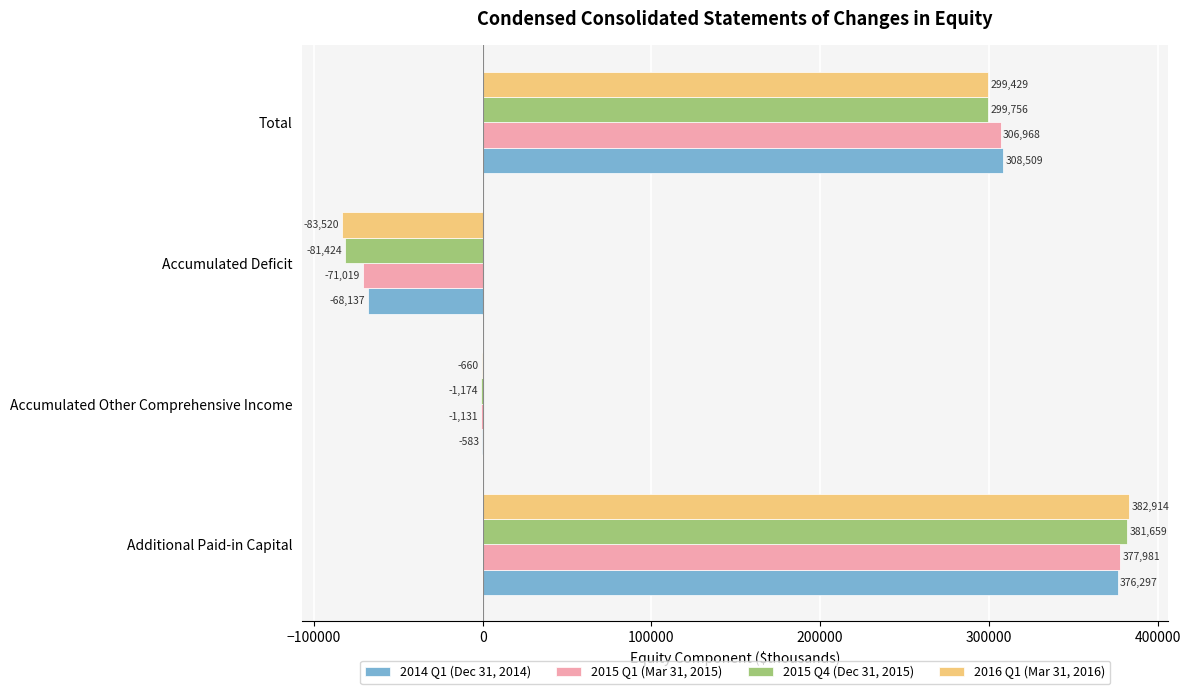

Where is 2015 Q4 (Dec 31, 2015) nearest to the value 150117?

Total